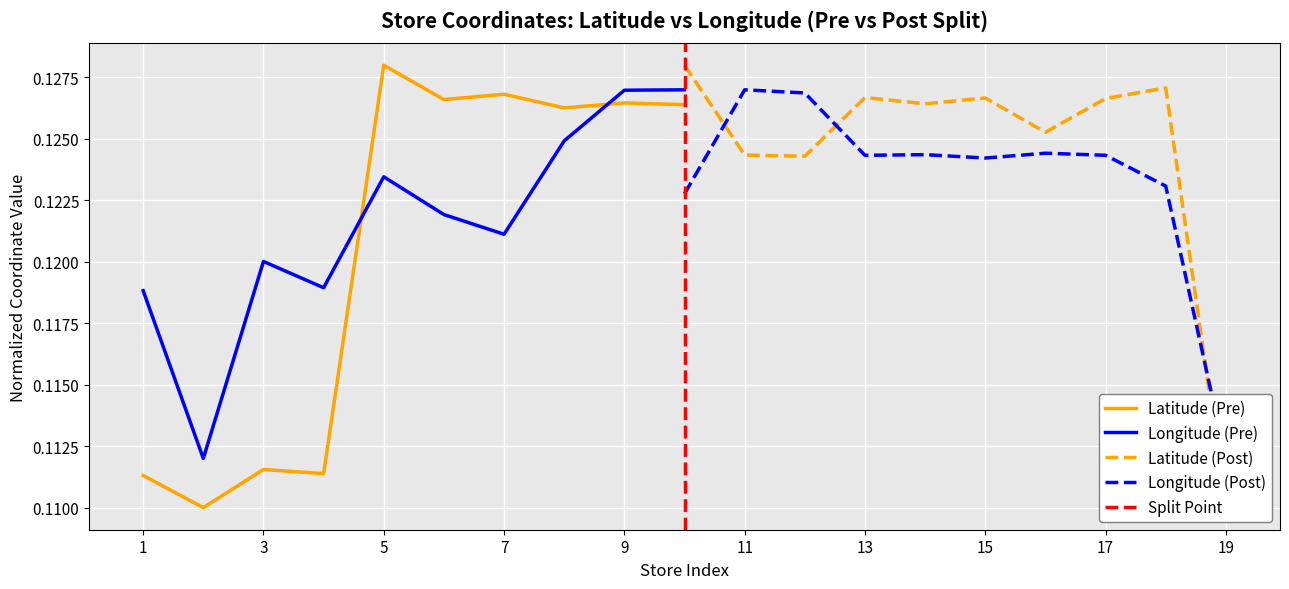

True or false: Longitude (Pre) and Latitude (Pre) cross at least once.

True